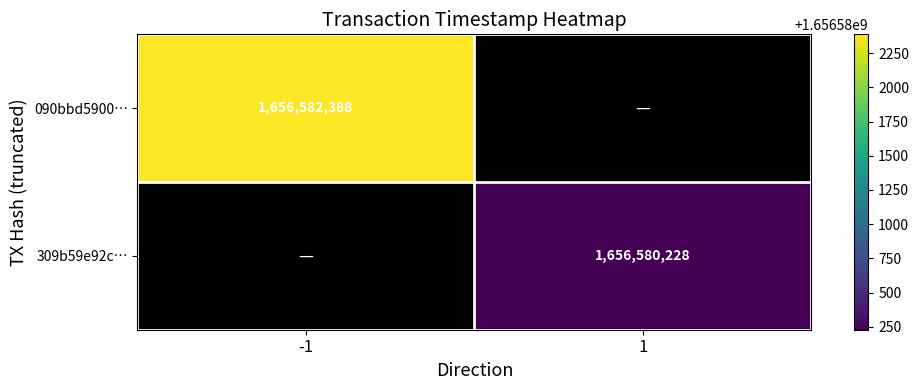

Is the value of 309b59e92c… at 1 greater than the value of 090bbd5900… at -1?

No